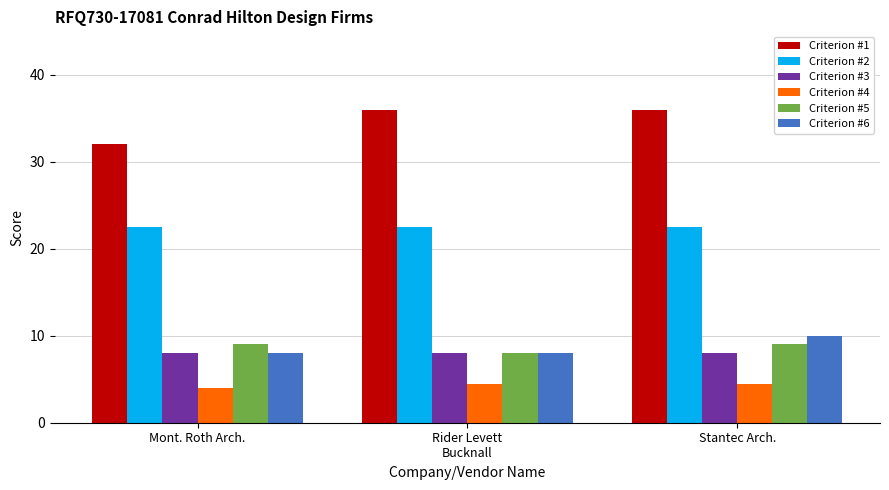

Does the chart contain stacked bars?

No